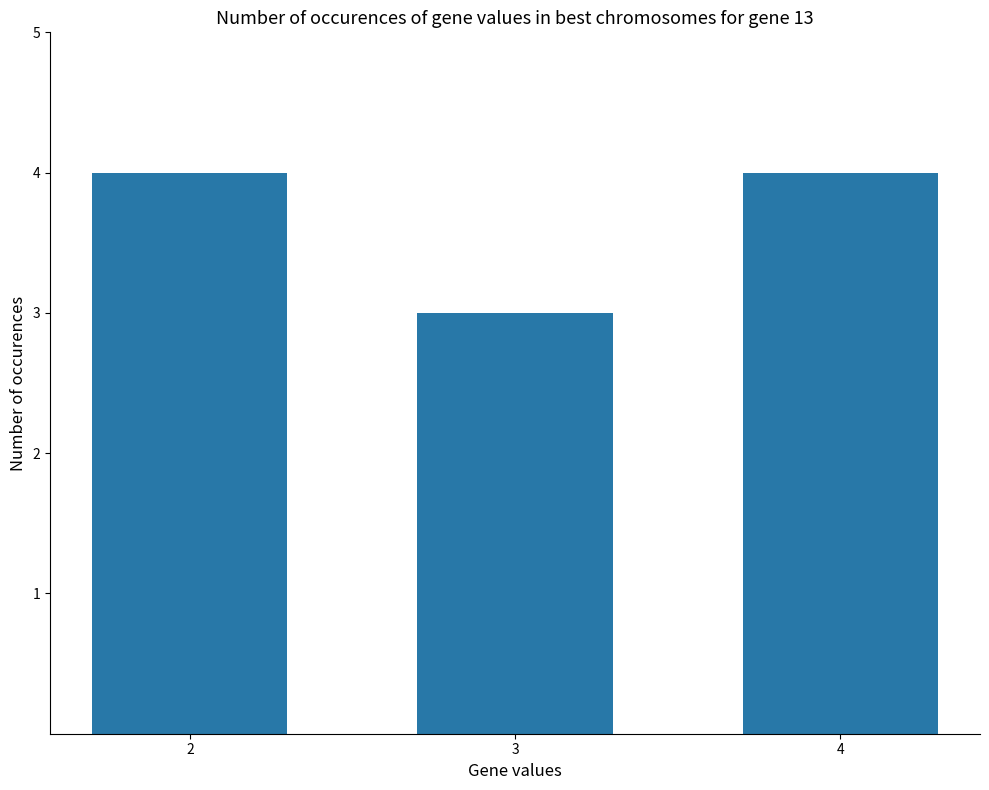

Reading left to right, transcribe all the data shown in this chart.

4	3	4